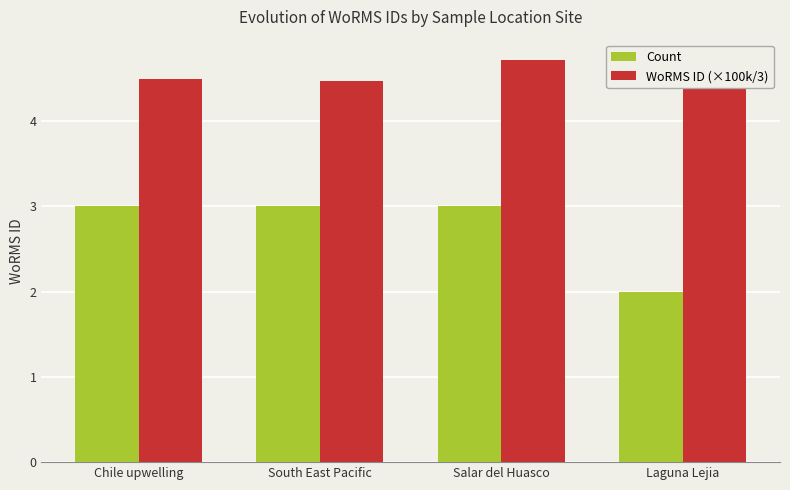

Are the bars grouped side by side (vs. stacked)?

Yes